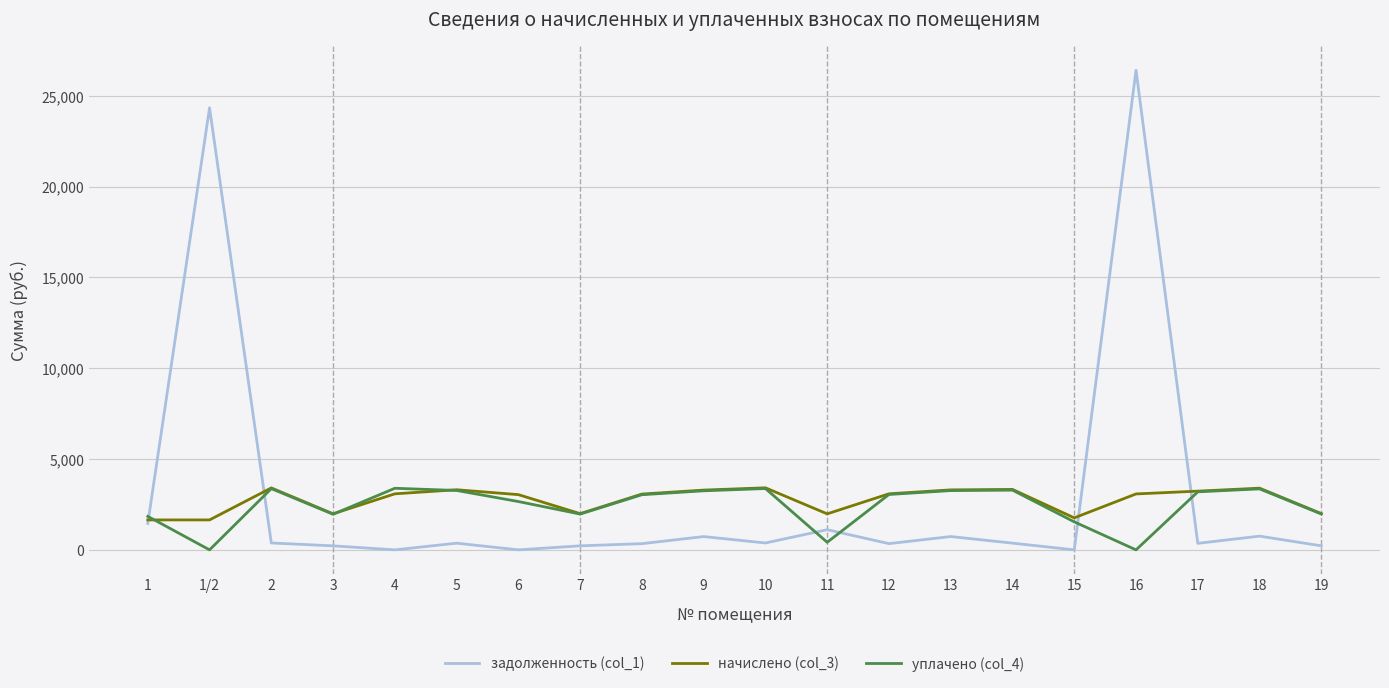

Between 17 and 18, which series saw the biggest shift?

задолженность (col_1)